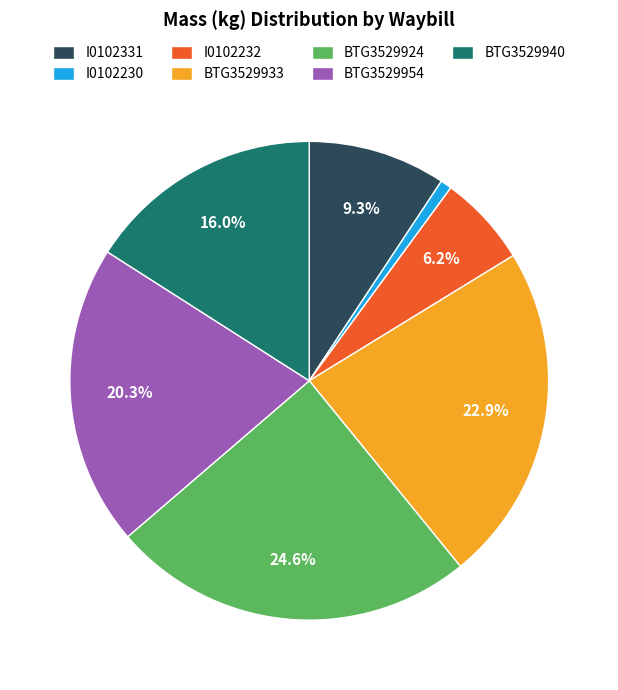

Which has a higher value, I0102331 or BTG3529940?

BTG3529940